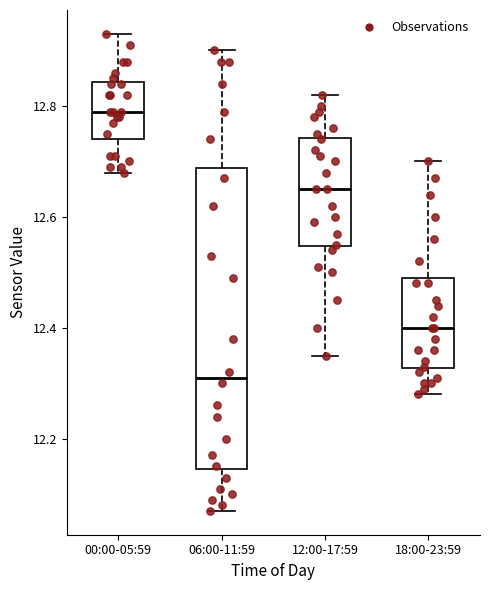

Comparing the boxes themselves (not the whiskers), which one is the tallest?

06:00-11:59